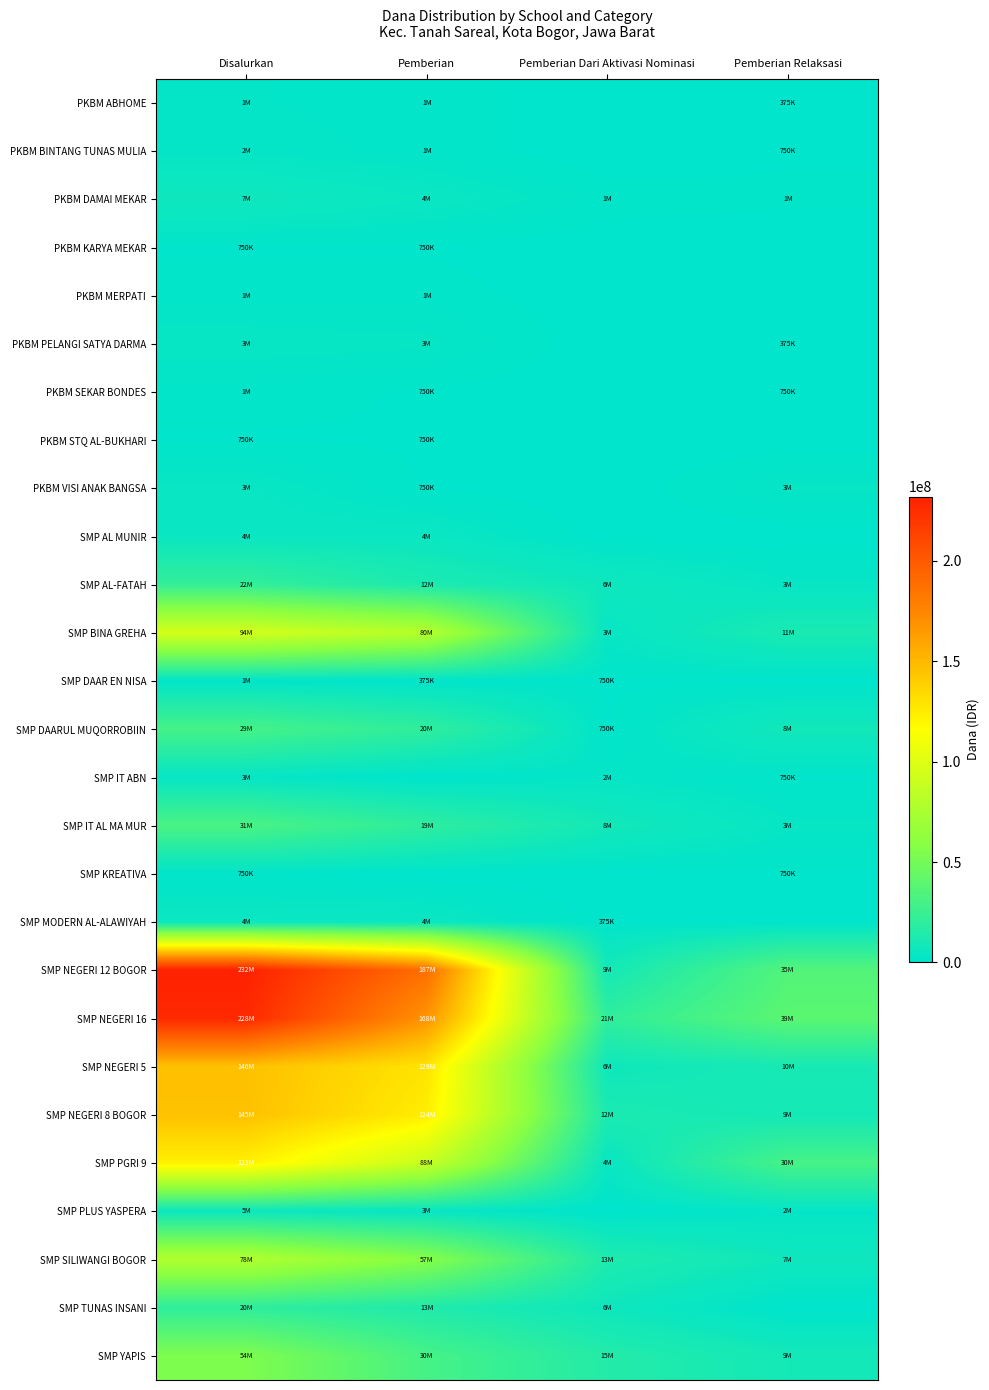

Which label corresponds to the largest value in the chart?

Disalurkan